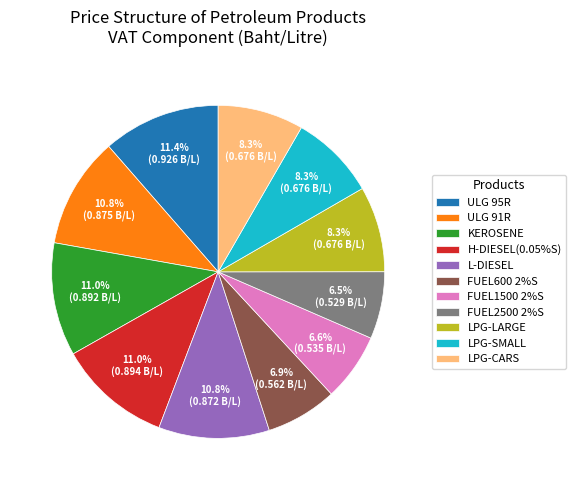

What percentage is NOT represented by ULG 91R?

89.2%